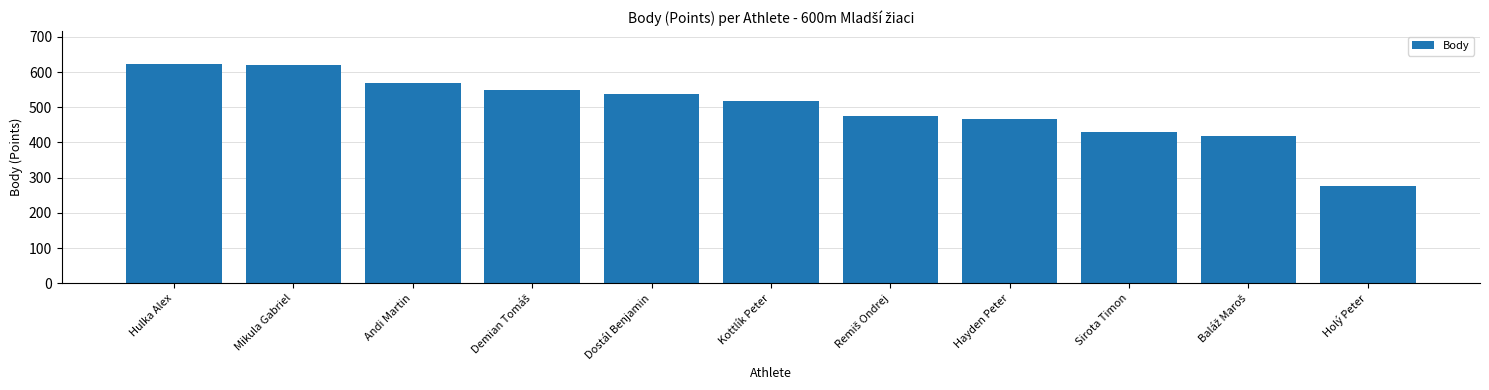

What is the sum of all values?

5483